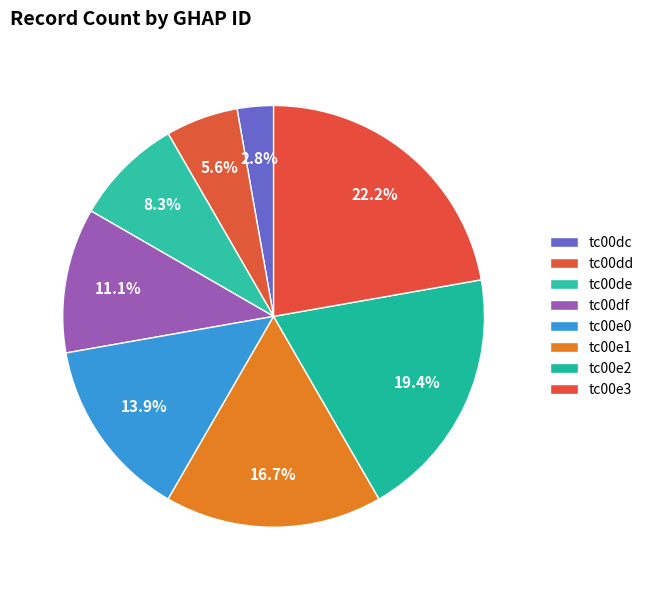

Which category has the biggest portion of the pie?

tc00e3